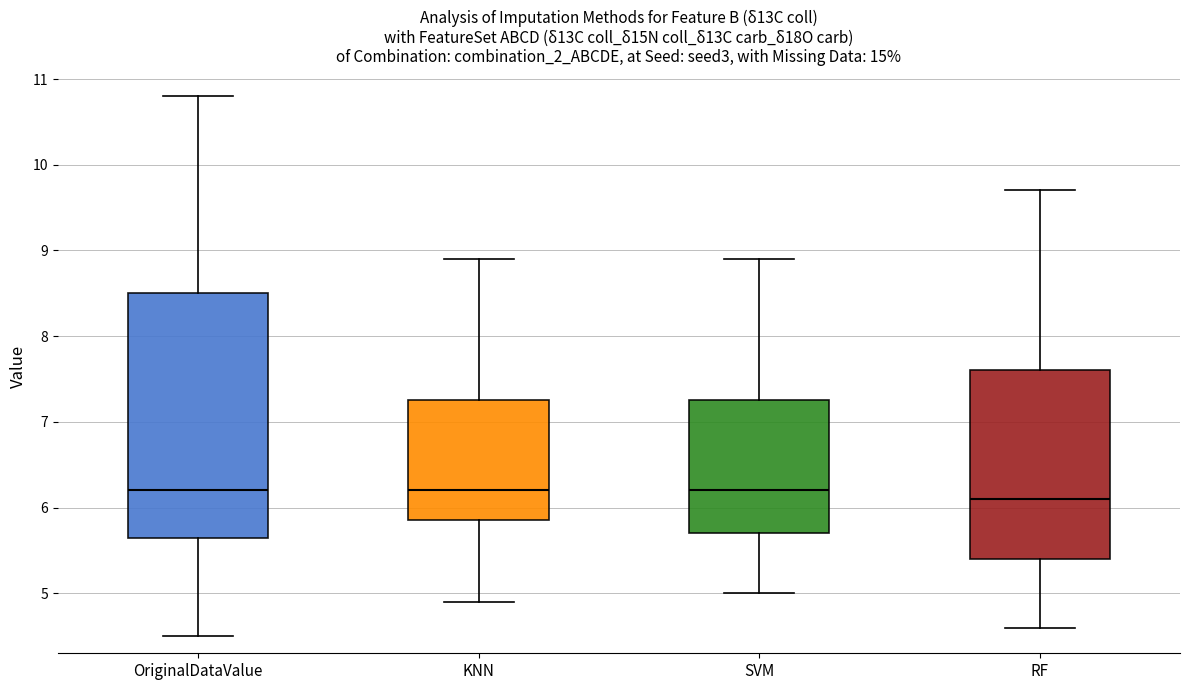

Which box is the tallest, from its lower edge to its upper edge?

OriginalDataValue